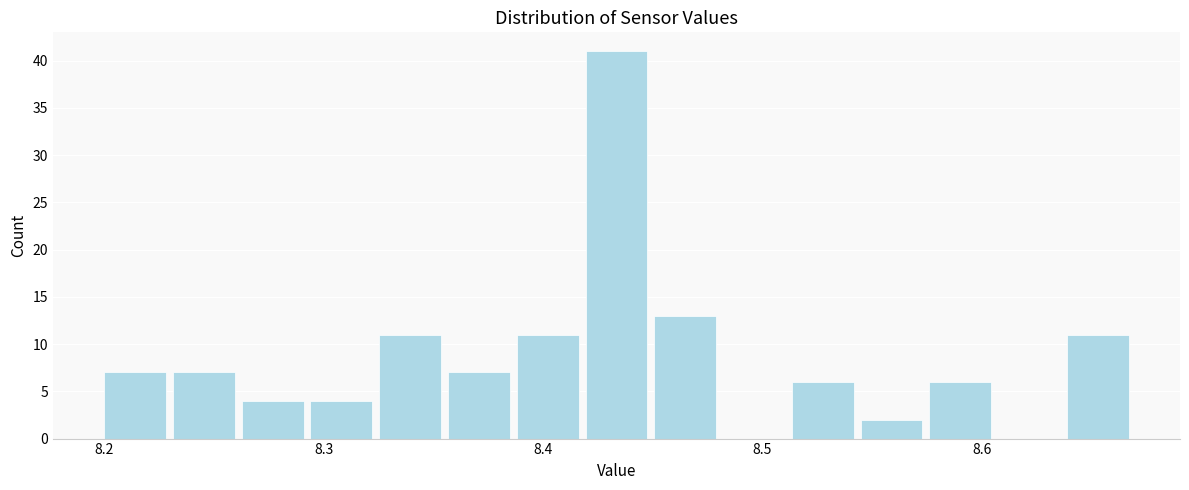

Read against the x-axis, roughly where is the centre of the tallest bar?

8.43